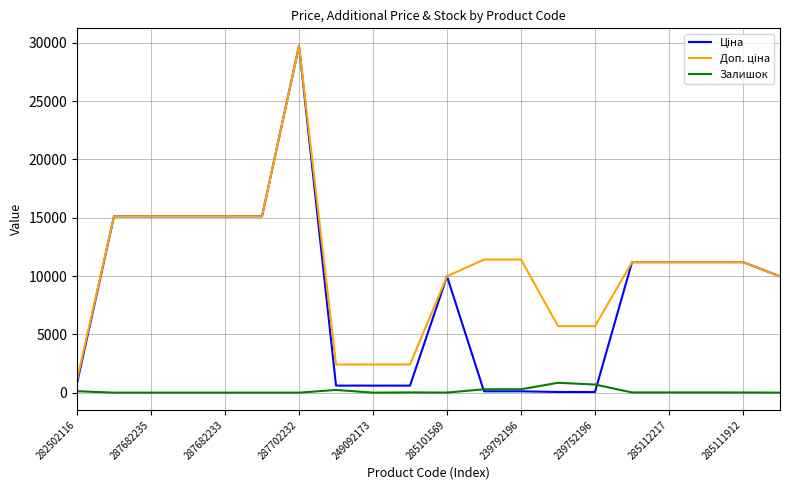

At which category is the sum across all series the highest?

287702232